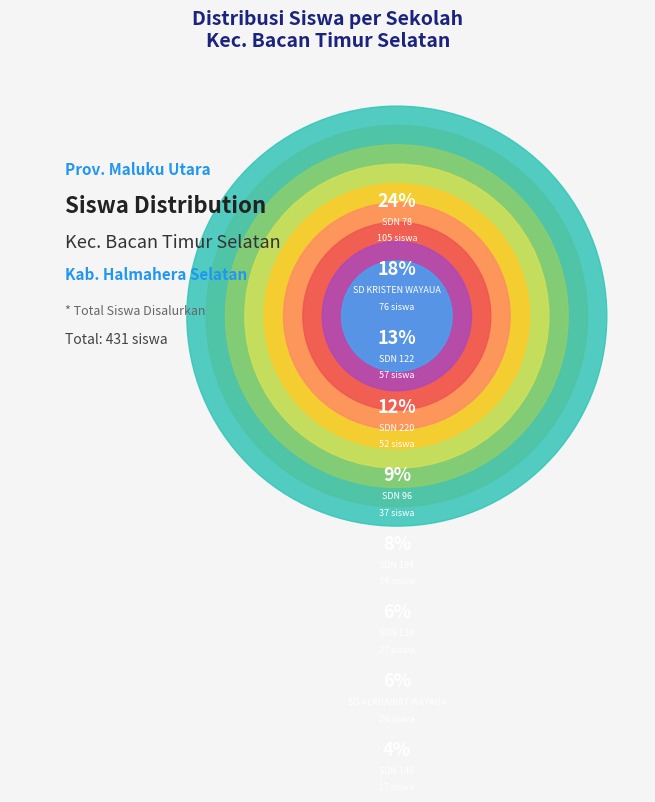

Count the number of slices in the pie.

9